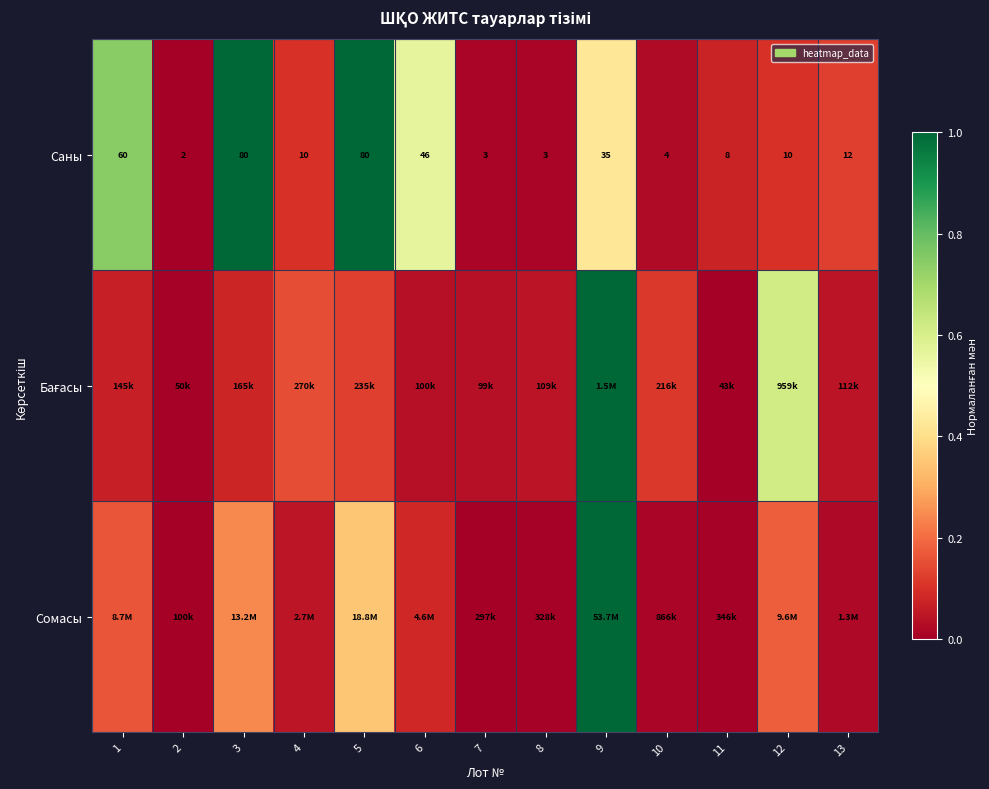

What is the difference between the second highest and second lowest values in the Сомасы series?

0.3